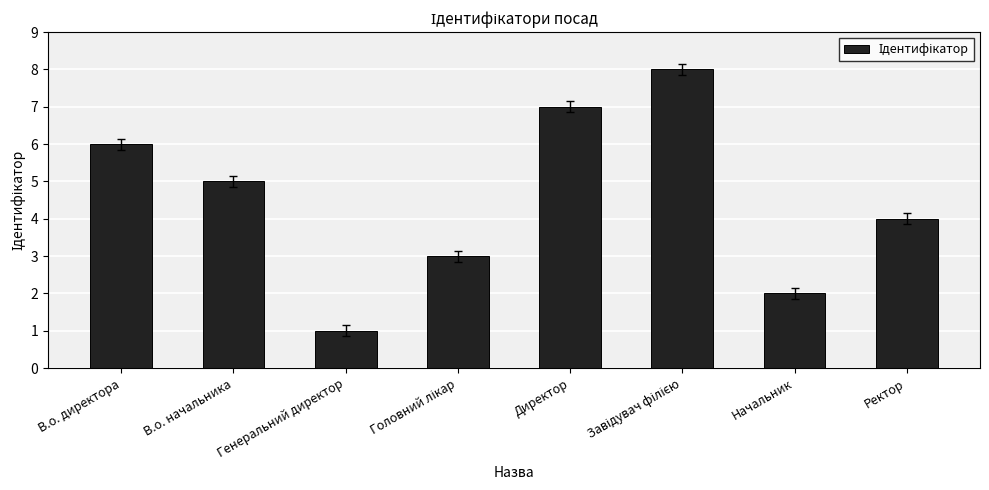

What is the difference between the maximum and minimum values?

7